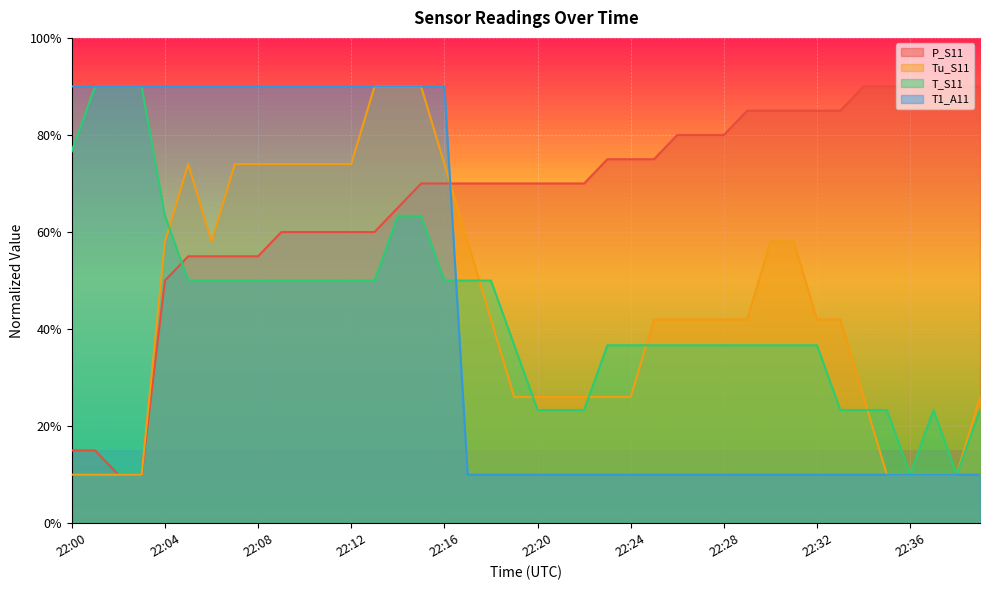

How many intersections are there between P_S11 and Tu_S11?

1